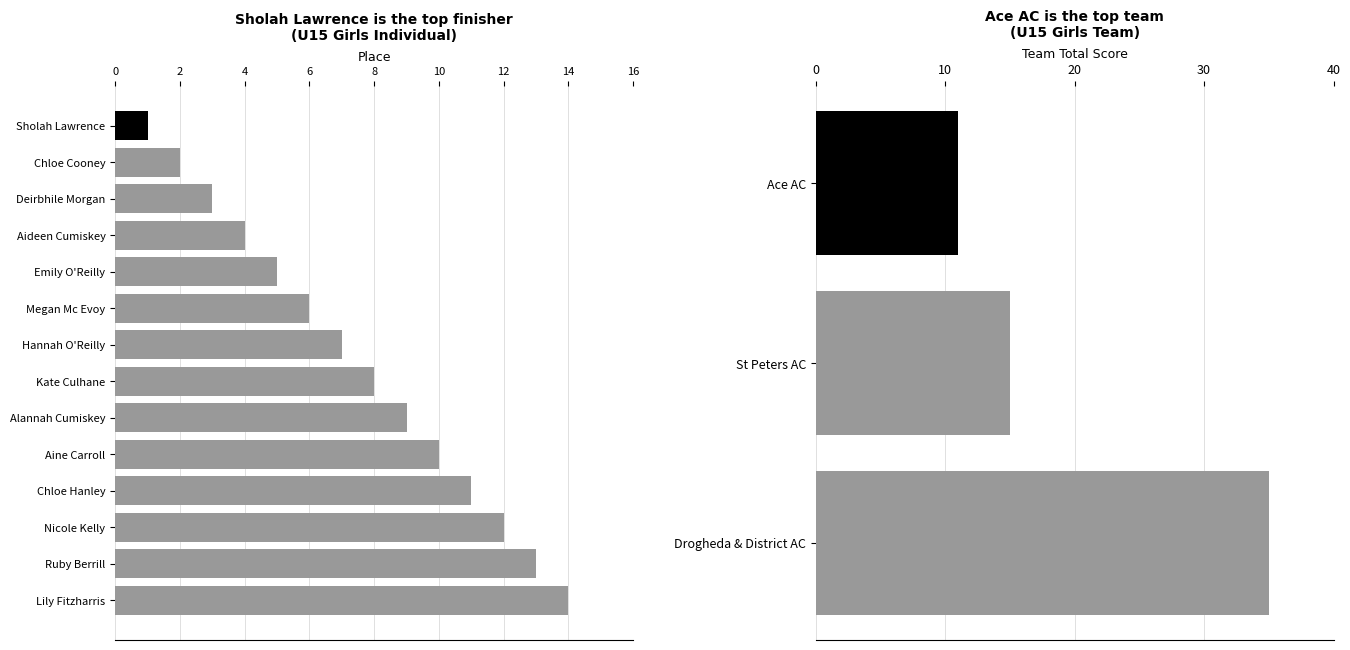

How many data points are above 8?

6